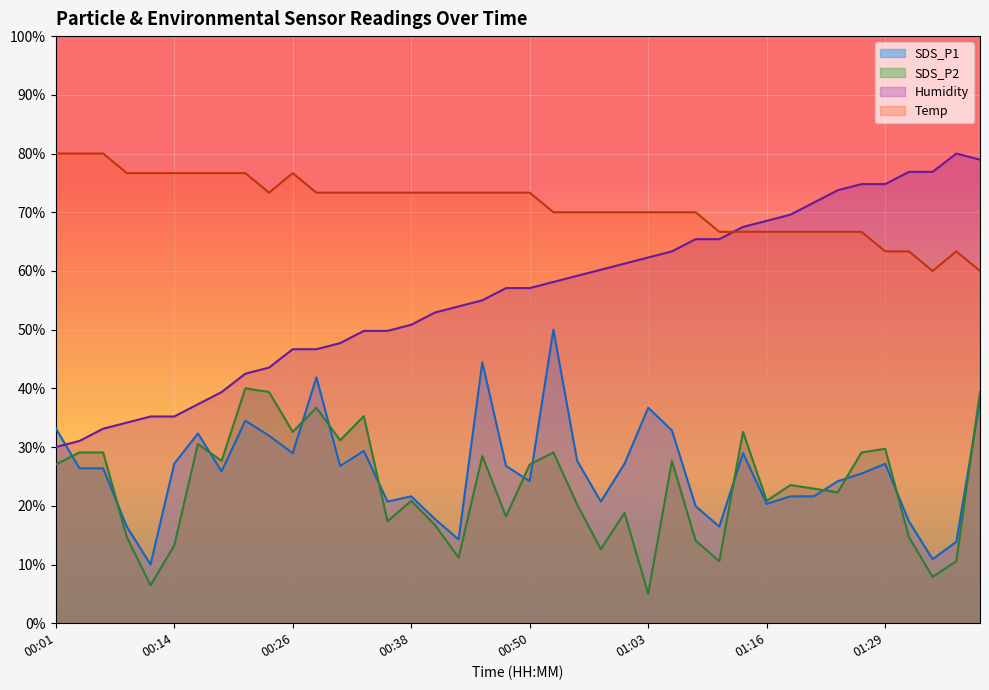

True or false: SDS_P1 has more than 1 points higher than both neighbors.

True